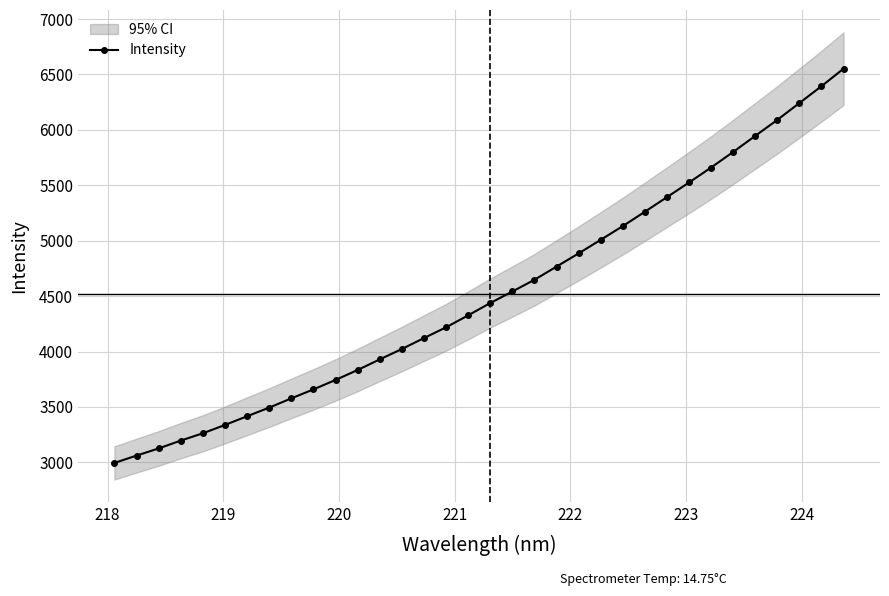

What is the value of the Intensity point at the 30th from the left?

5946.0